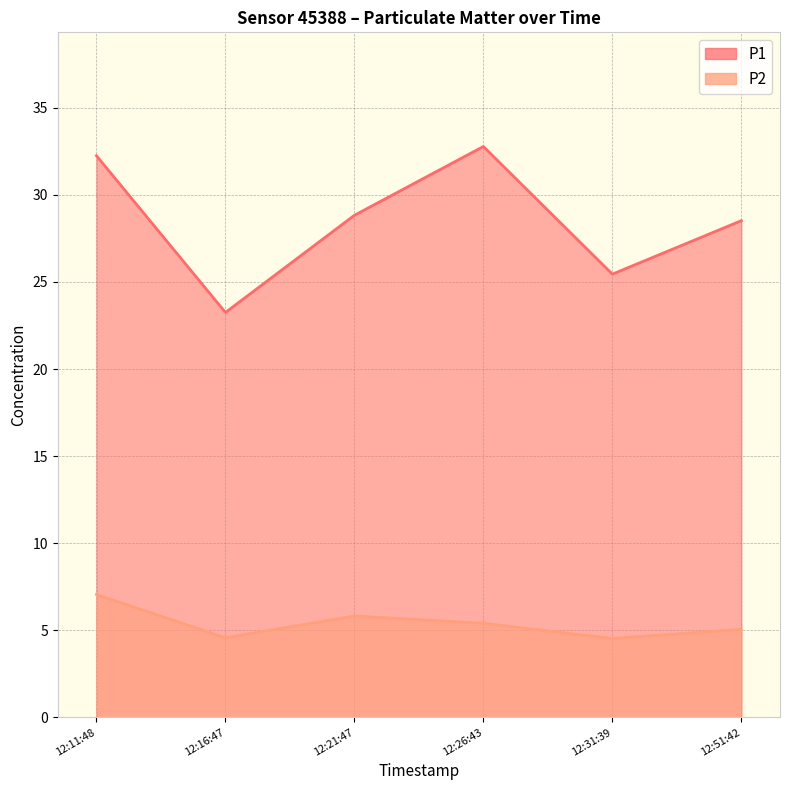

List the series in order of their peak value, highest first.

P1, P2